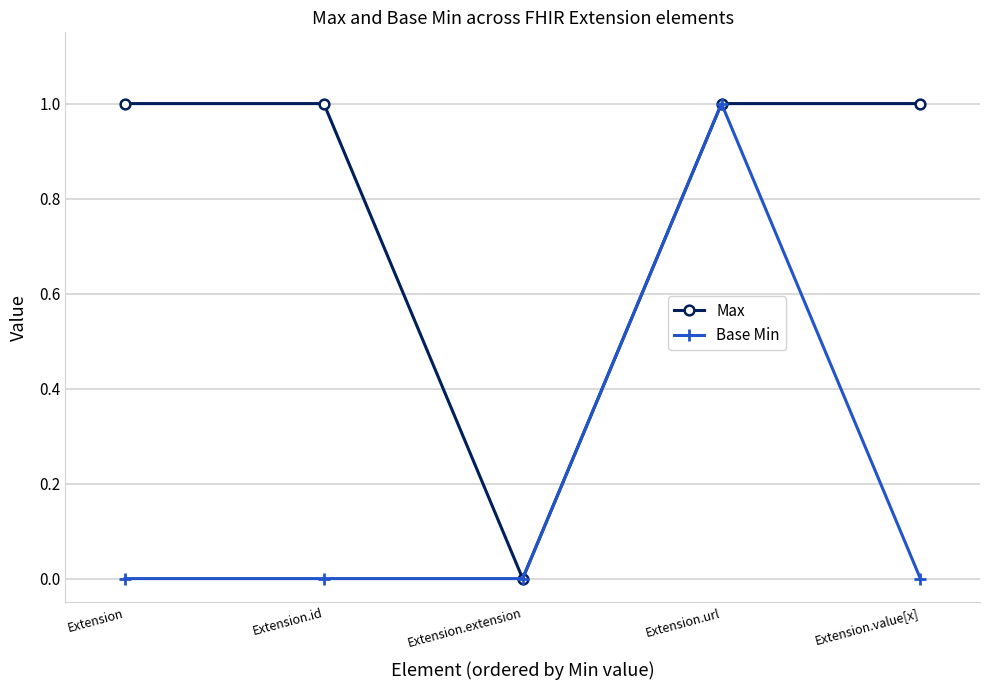

Does the chart display data point markers on the line(s)?

Yes